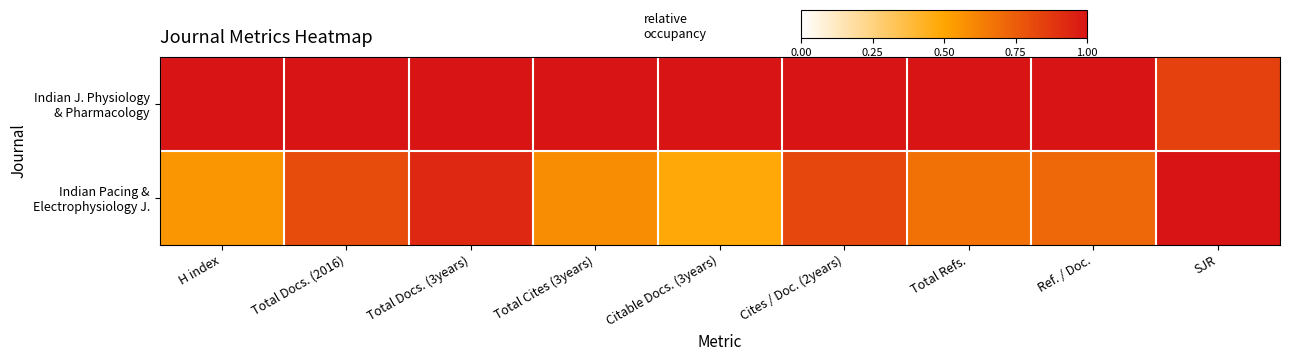

Which label corresponds to the largest value in the chart?

H index